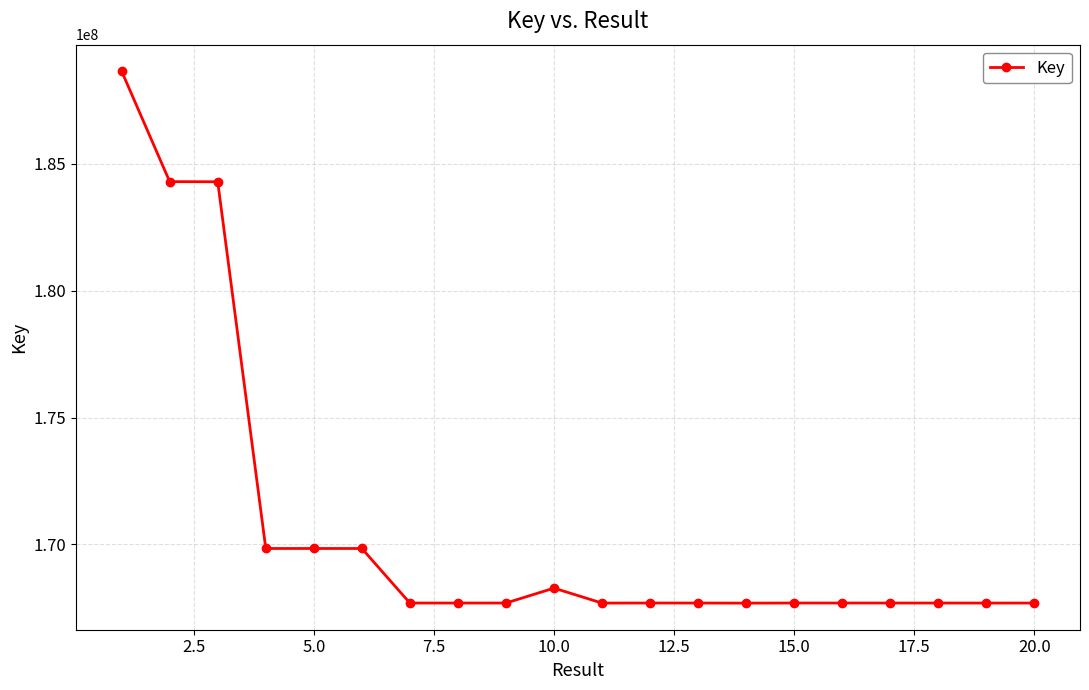

True or false: there are more than 2 points higher than both neighbors.

True